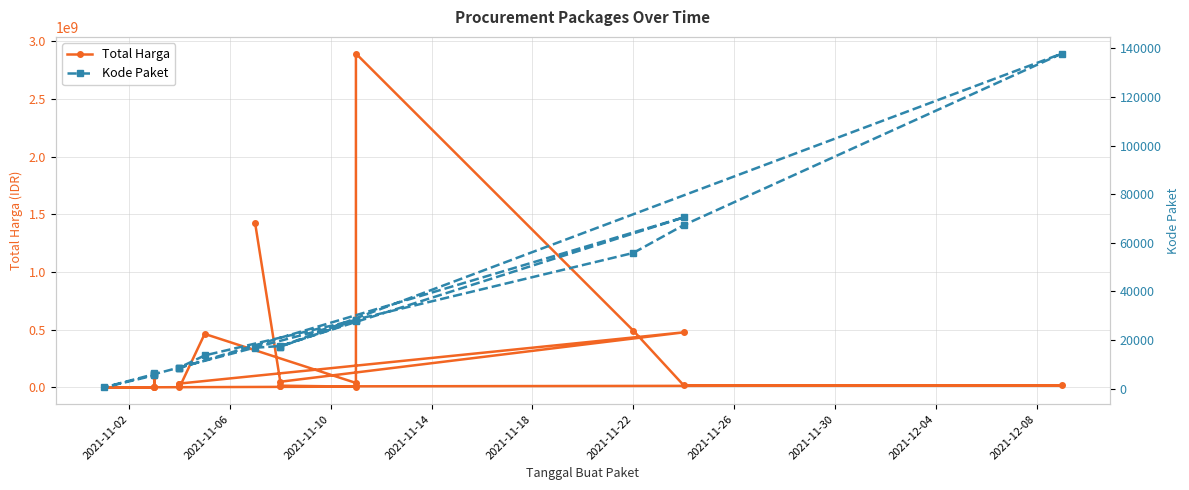

True or false: Kode Paket and Total Harga cross at least once.

False